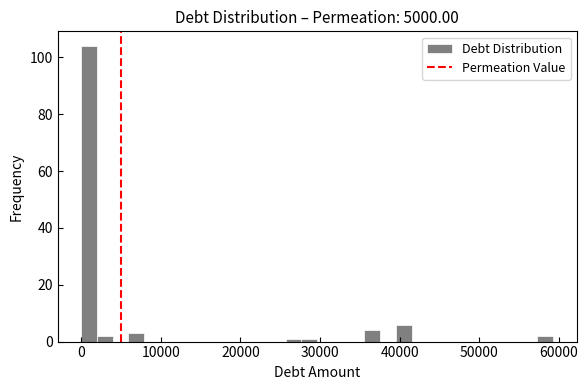

Around what value on the x-axis is the tallest bar? Give the approximate position of its centre, as read against the axis.

1000